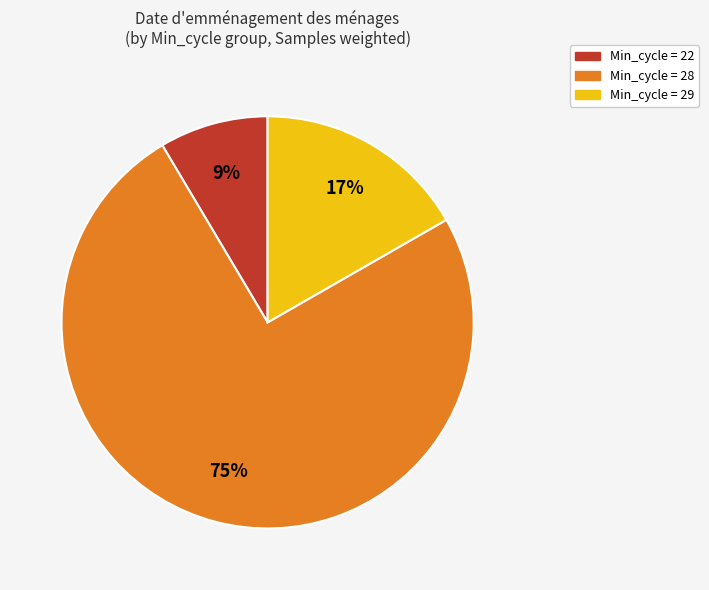

How many slices are in this pie chart?

3